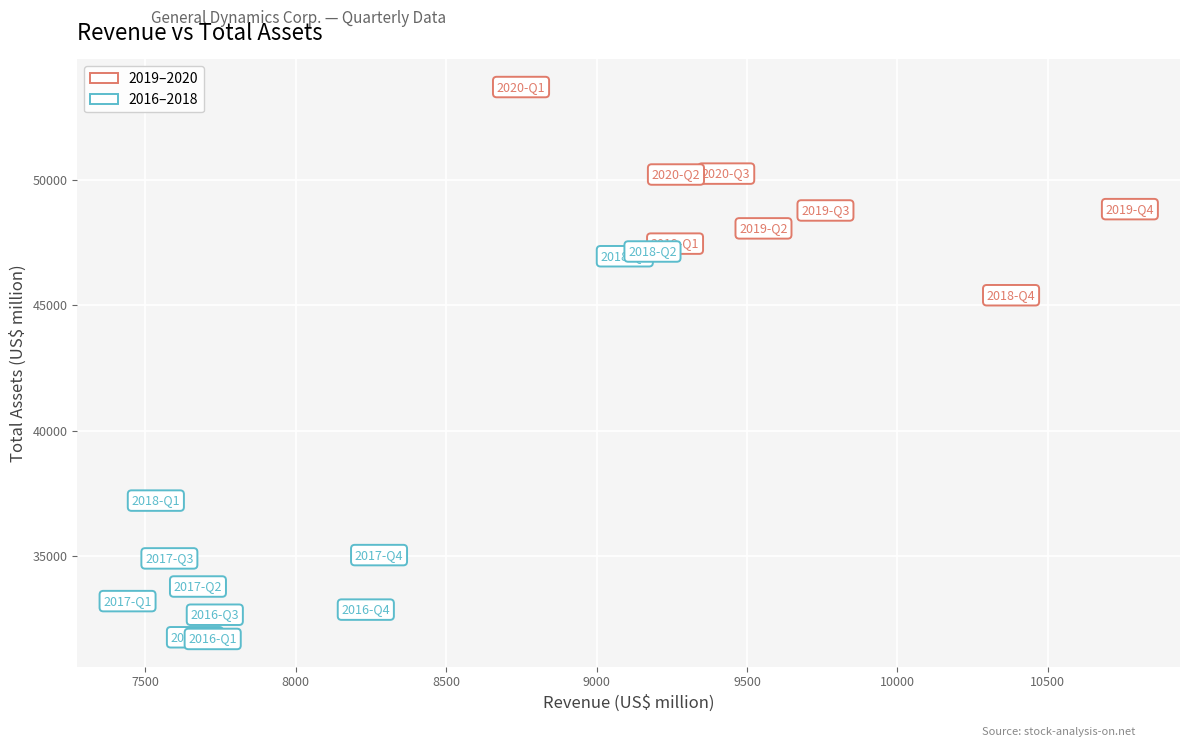

Which series reaches the minimum Y coordinate?

2016–2018